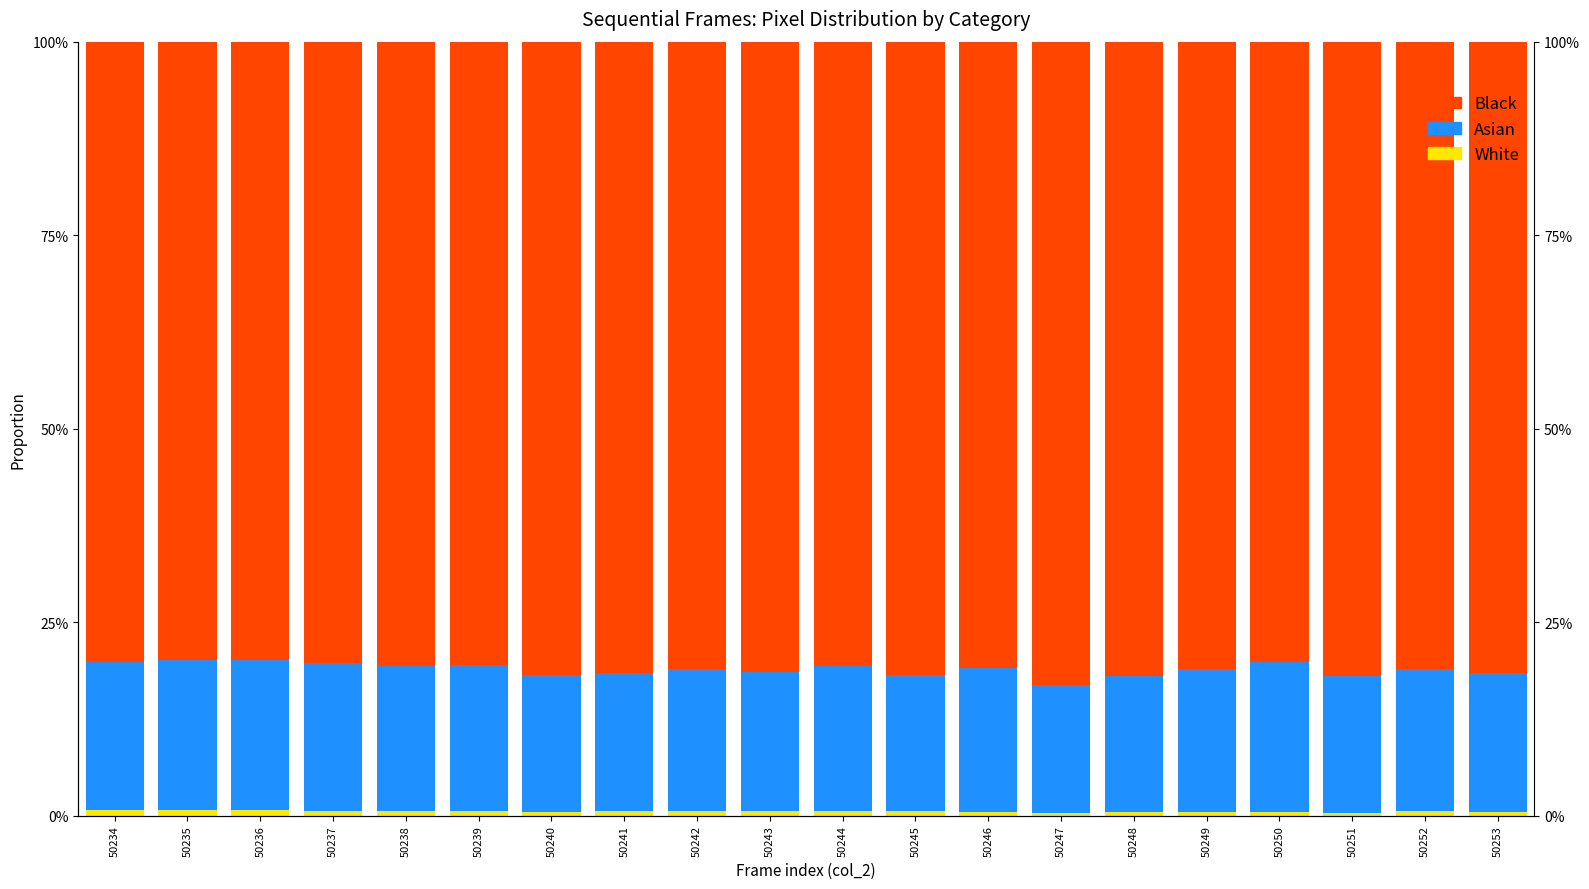

Reading left to right, list all the values displayed in this chart.

White: 0.0	0.0	0.0	0.0	0.0	0.0	0.0	0.0	0.0	0.0	0.0	0.0	0.0	0.0	0.0	0.0	0.0	0.0	0.0	0.0
Asian: 0.2	0.2	0.2	0.2	0.2	0.2	0.2	0.2	0.2	0.2	0.2	0.2	0.2	0.2	0.2	0.2	0.2	0.2	0.2	0.2
Black: 0.8	0.8	0.8	0.8	0.8	0.8	0.8	0.8	0.8	0.8	0.8	0.8	0.8	0.8	0.8	0.8	0.8	0.8	0.8	0.8